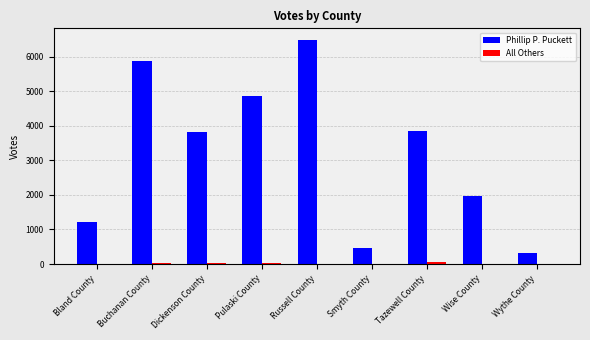

Which series has the largest total across all categories?

Phillip P. Puckett